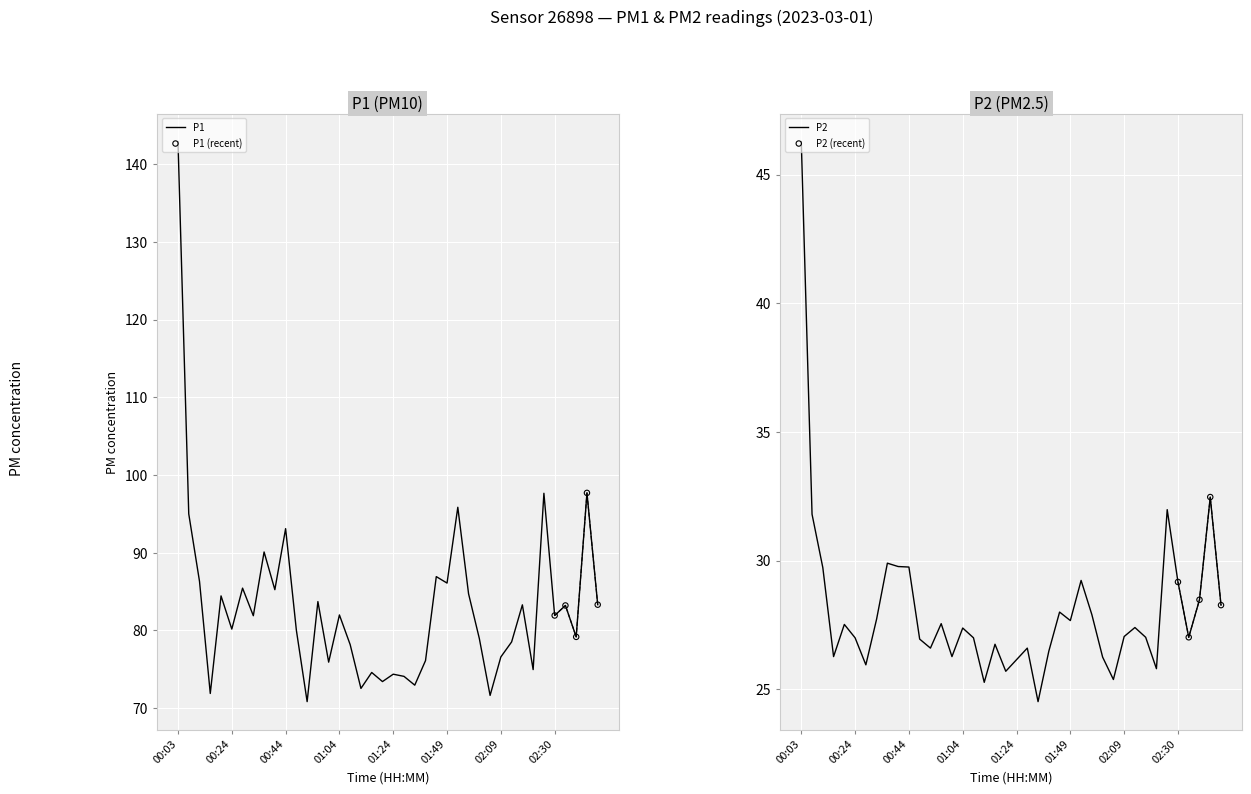

Which series has the largest Y range (max minus min)?

P1